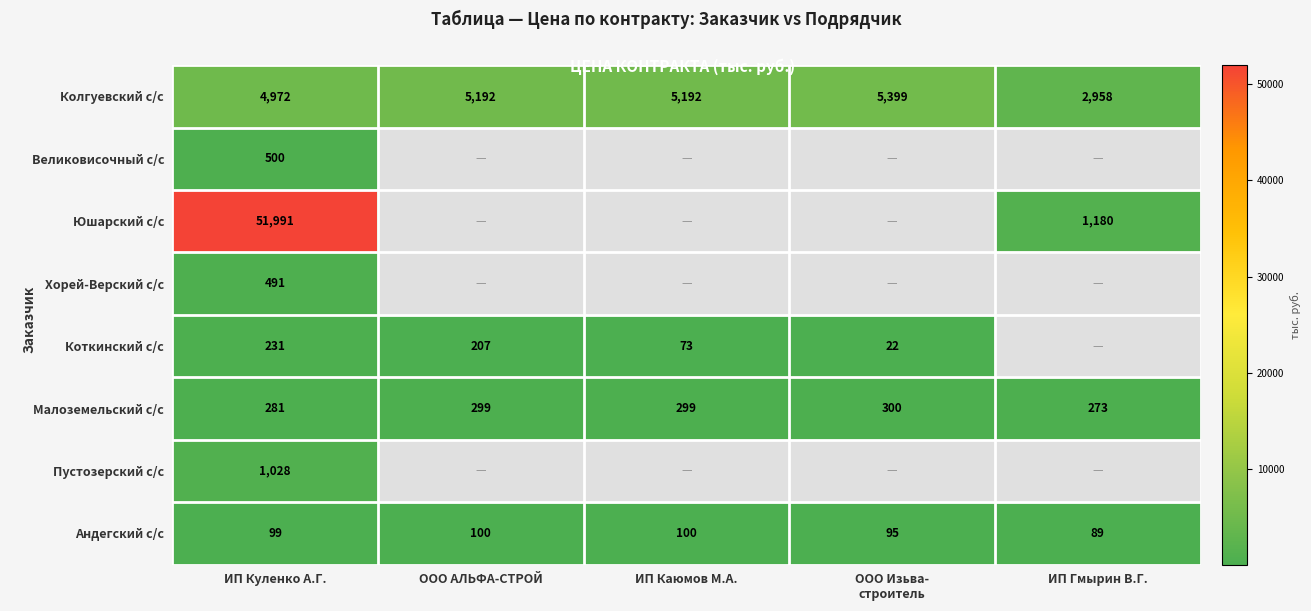

How many positive values does the Пустозерский с/с series have?

1